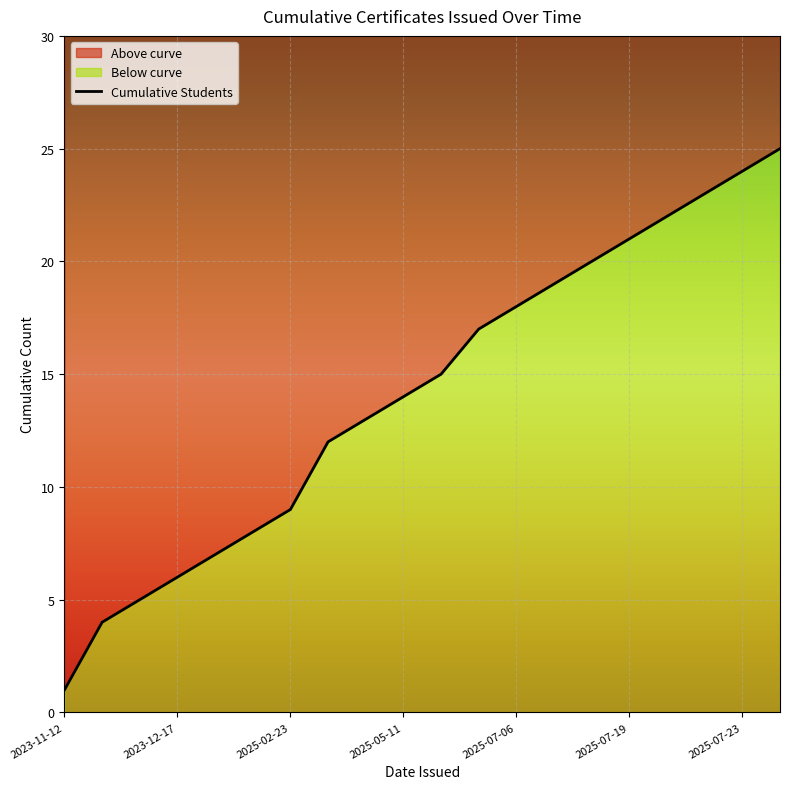

Which label corresponds to the smallest value in the chart?

2023-11-12